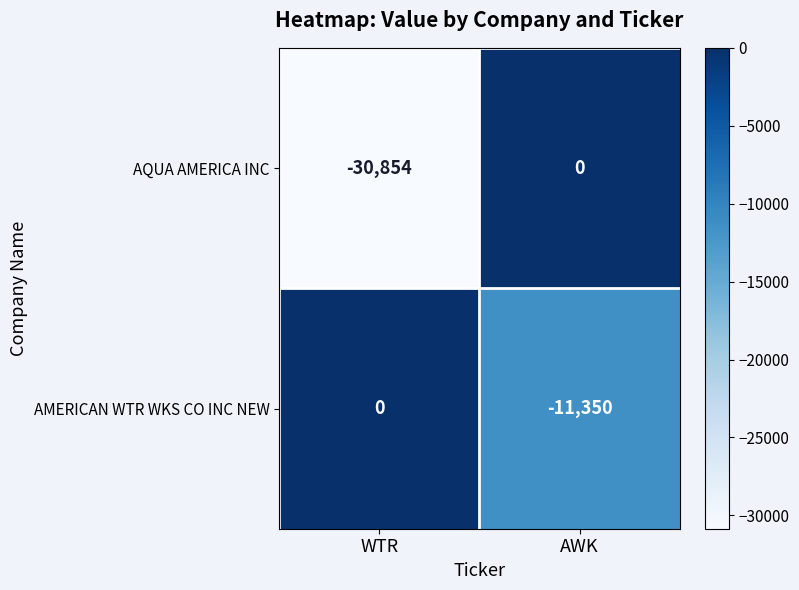

The AQUA AMERICA INC series shows -15410 at AWK. True or false?

False